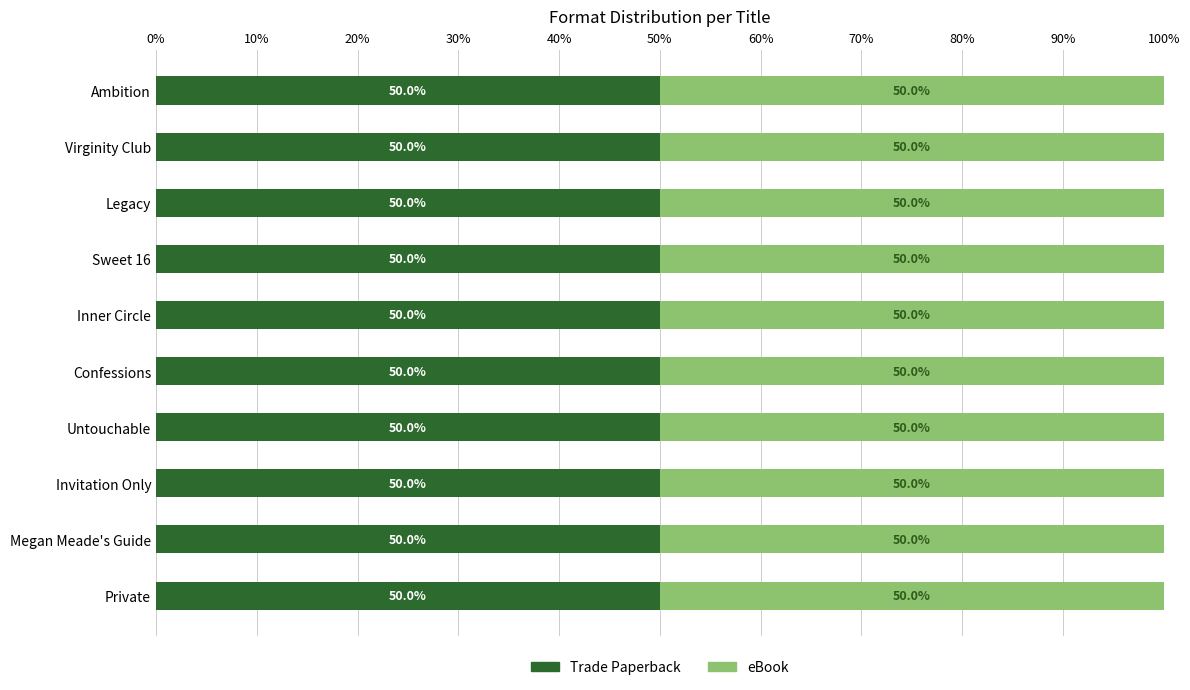

Which series has the largest range (max minus min)?

Trade Paperback